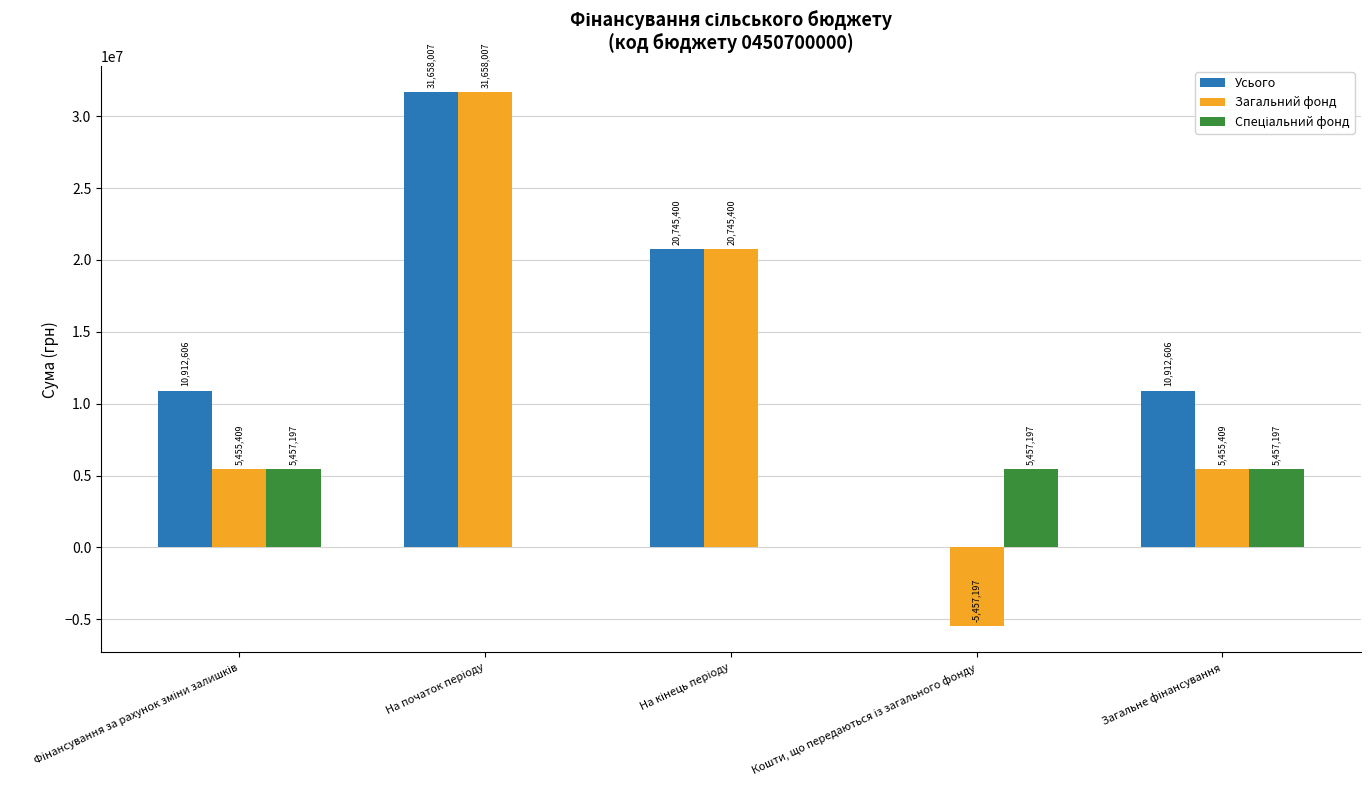

Which series has the largest total across all categories?

Усього